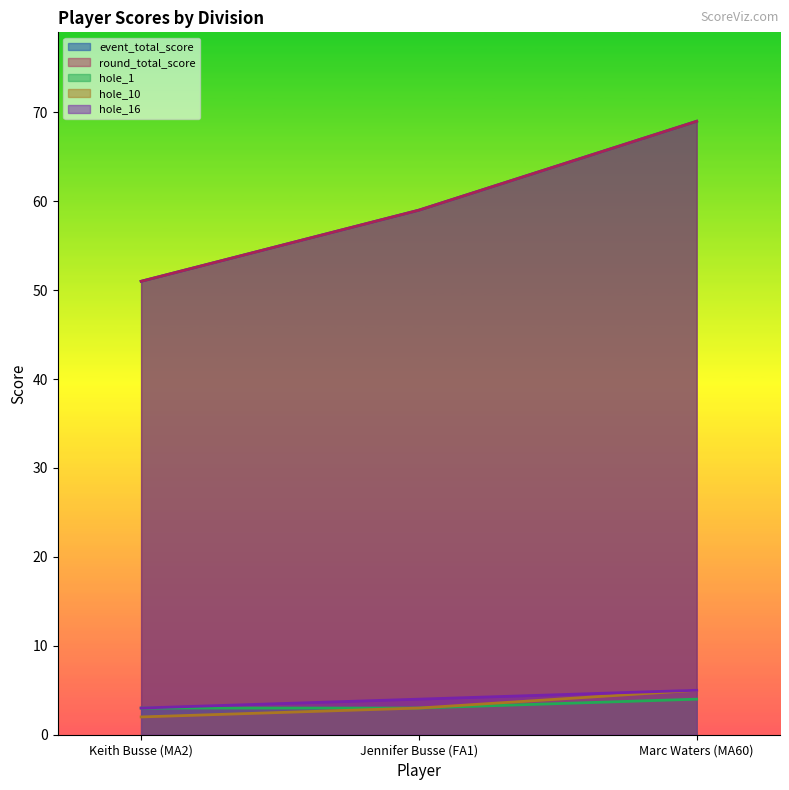

True or false: hole_16 has a value of 4 at Keith Busse (MA2).

False